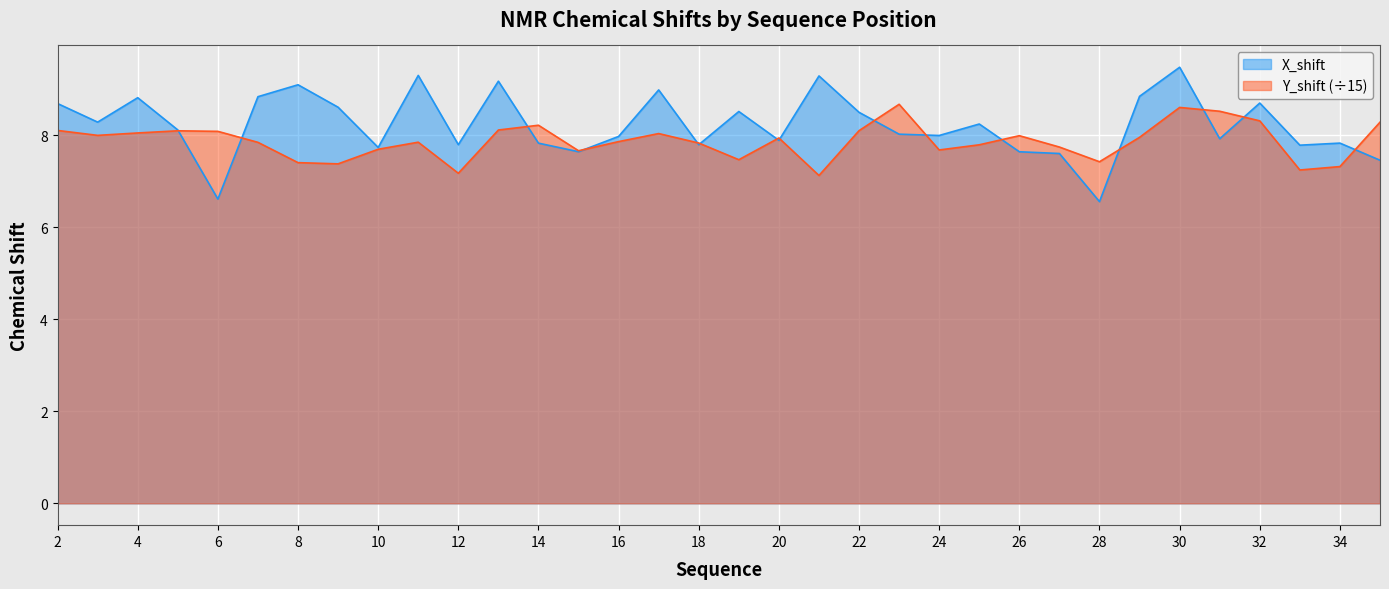

What is the difference between the second highest and second lowest values in the X_shift series?

2.7